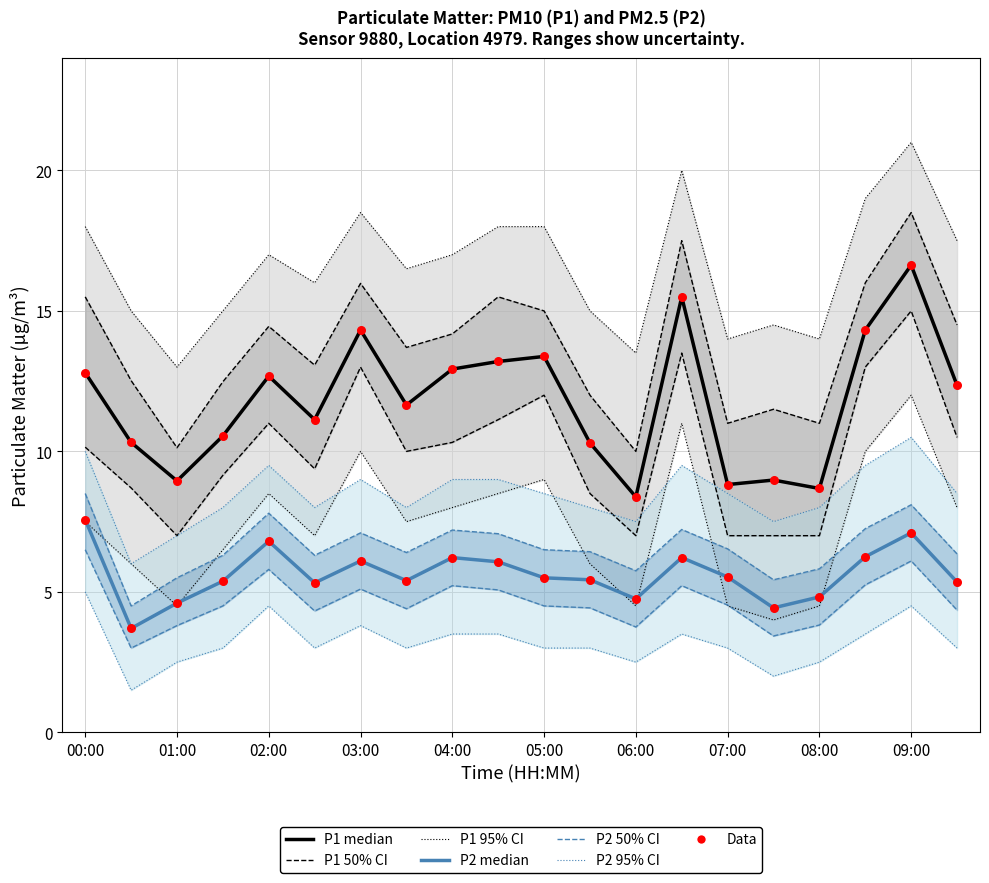

At how many categories does at least one series exceed 10?

15